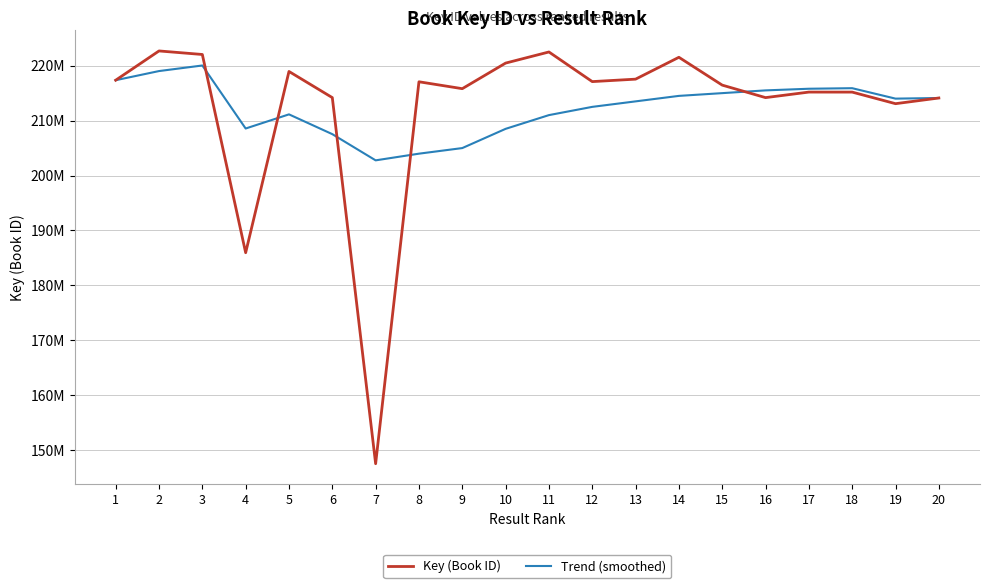

Is the value of Trend (smoothed) at 19 greater than the value of Key (Book ID) at 8?

No